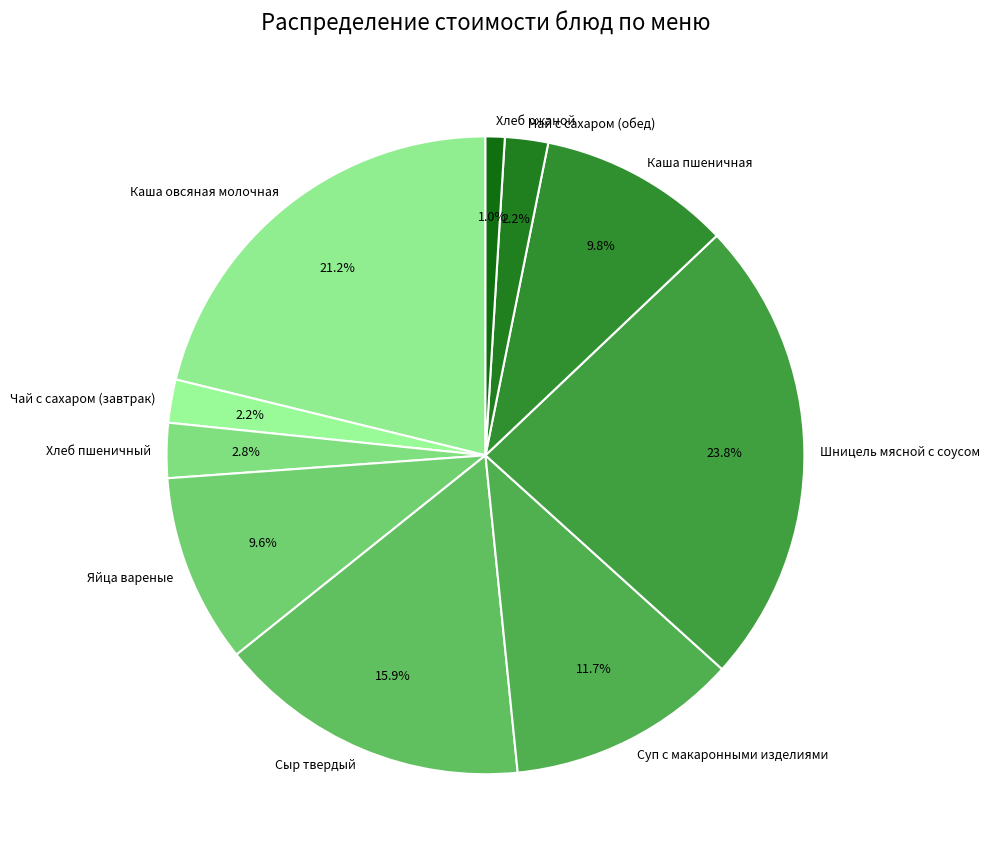

Which has a higher value, Чай с сахаром (завтрак) or Яйца вареные?

Яйца вареные